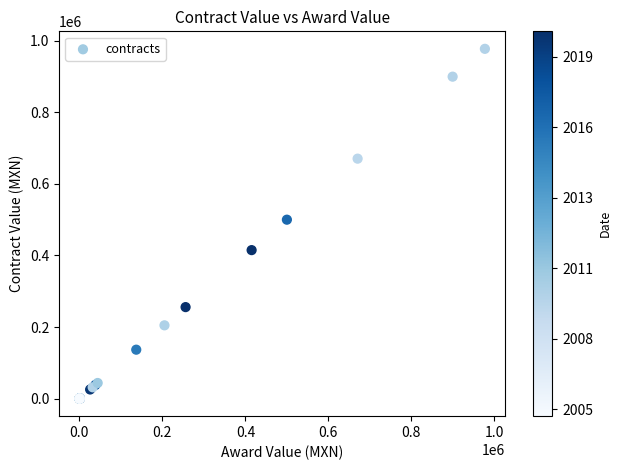

What Y value in the scatter plot is closest to 488658?

500000.0